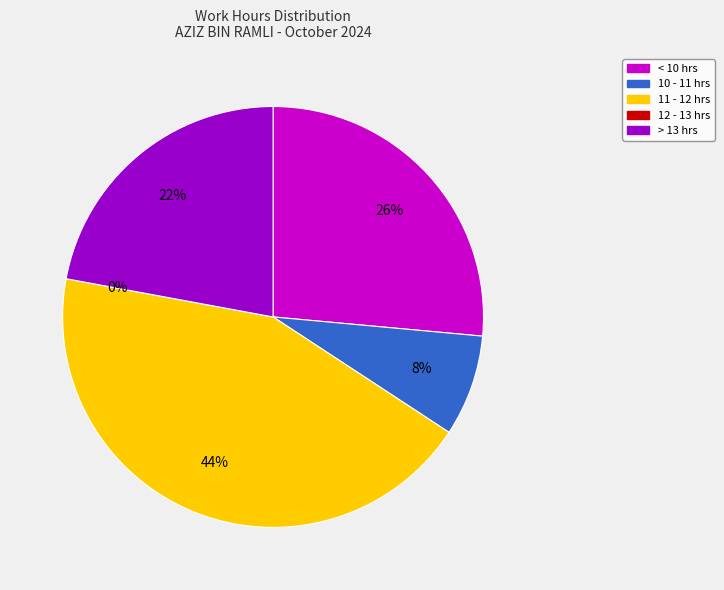

Does 22-Tue represent more than half of the total?

No